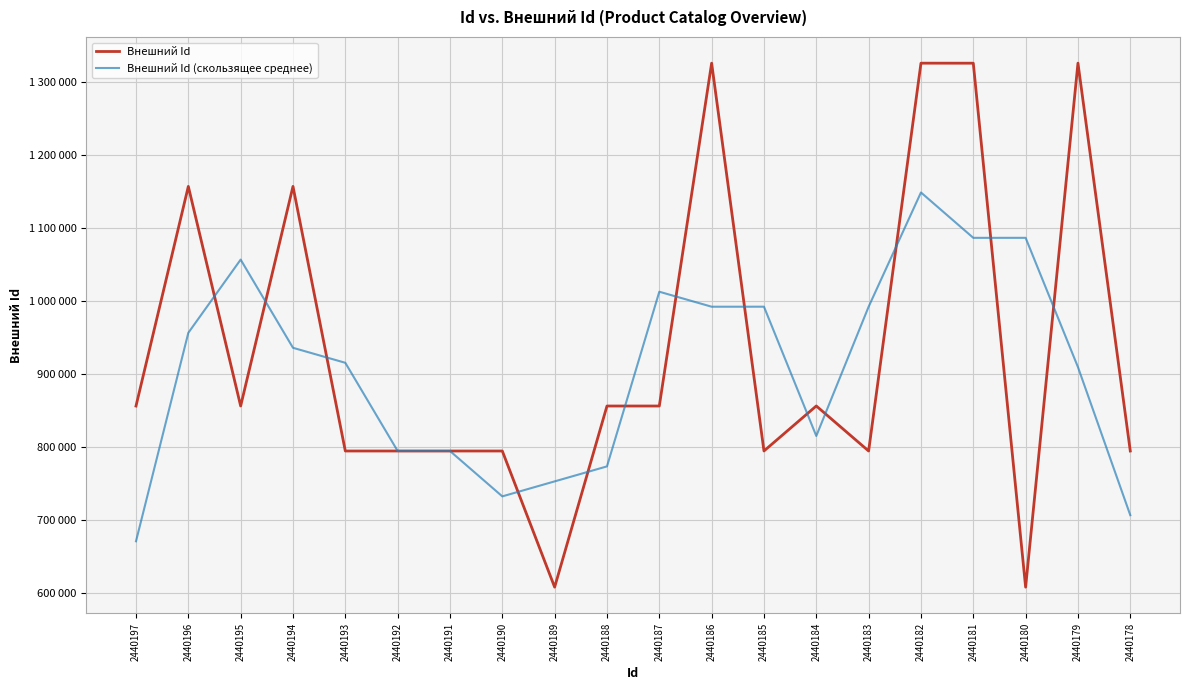

What is the sum of the Внешний Id values at 2440196 and 2440186?

2483118.0